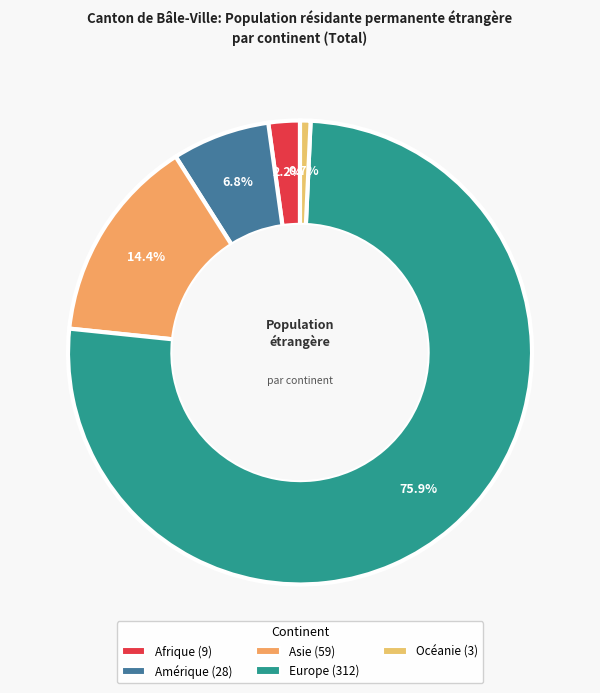

Combined, do Afrique and Asie account for over 50%?

No